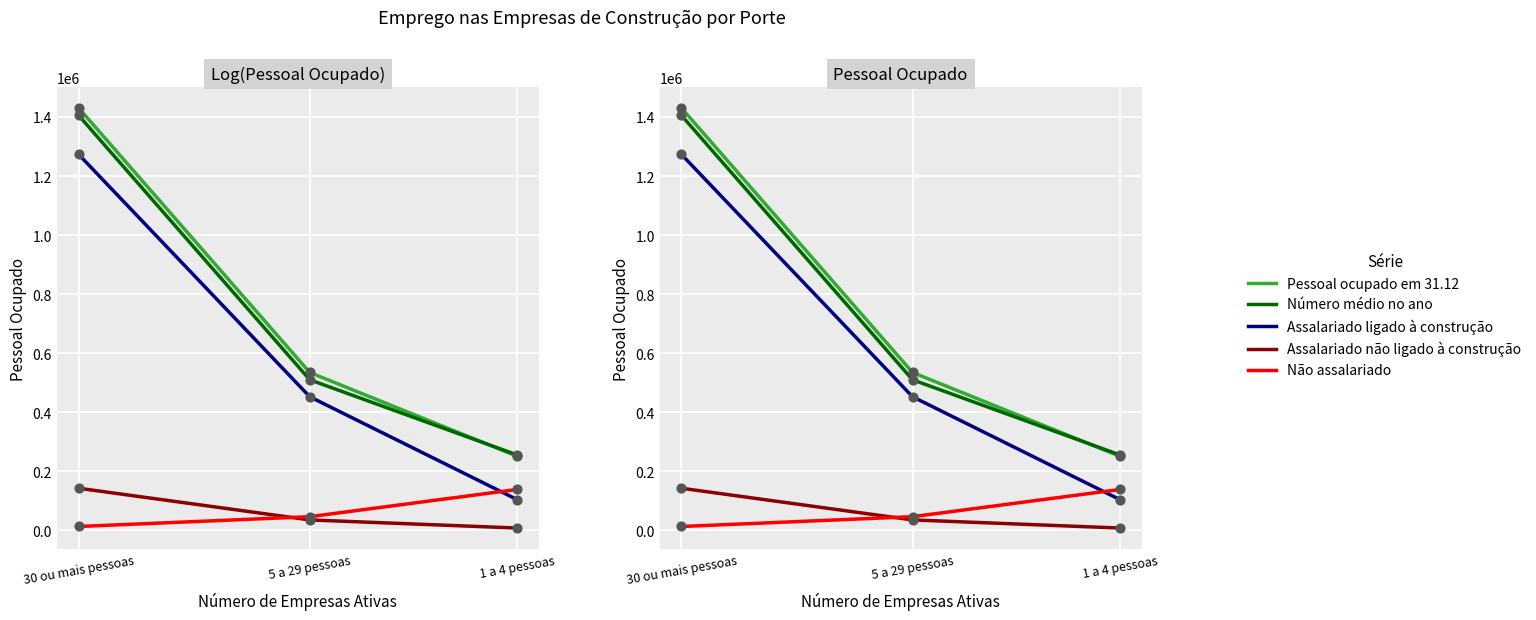

What are all the series names shown in the legend?

Pessoal ocupado em 31.12, Número médio no ano, Assalariado ligado à construção, Assalariado não ligado à construção, Não assalariado